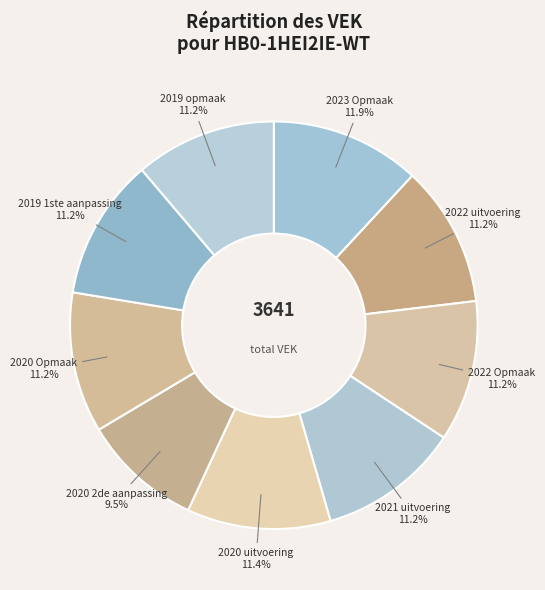

To the nearest percent, what is the combined percentage of 2021 uitvoering and 2020 uitvoering?

23%